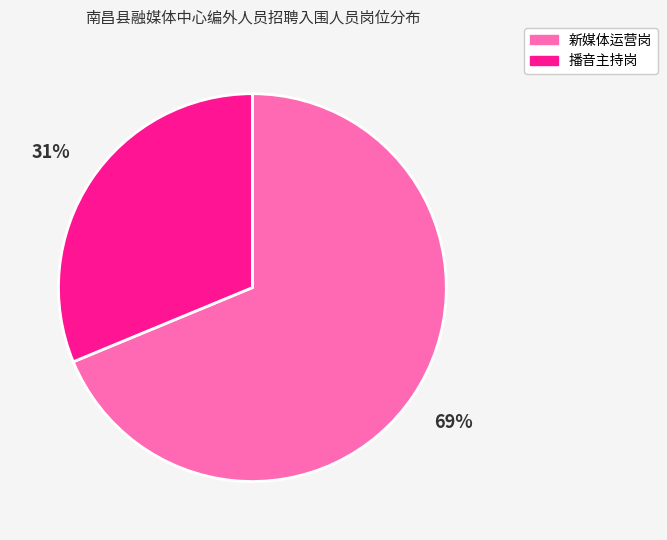

How many slices are in this pie chart?

2